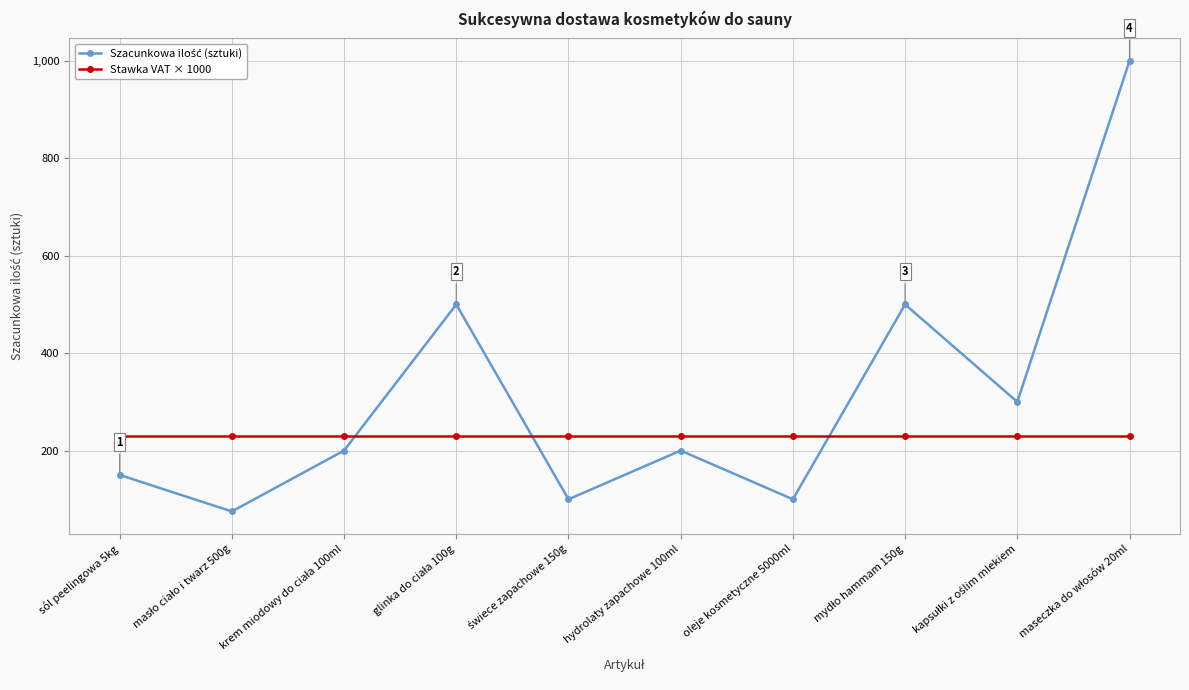

What is the difference between the highest and lowest values at oleje kosmetyczne 5000ml?

130